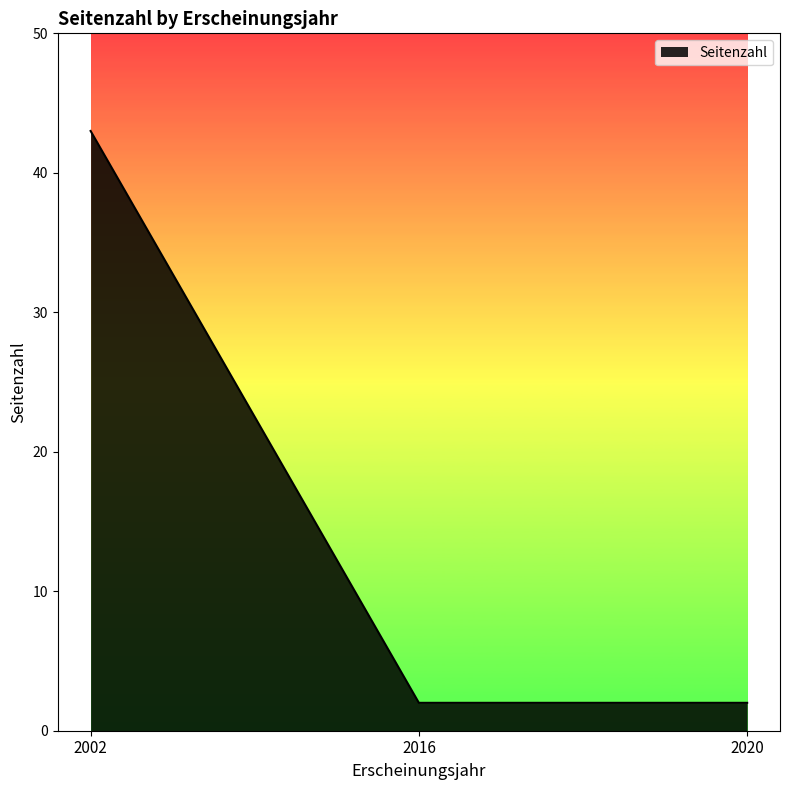

Which label corresponds to the largest value in the chart?

2002